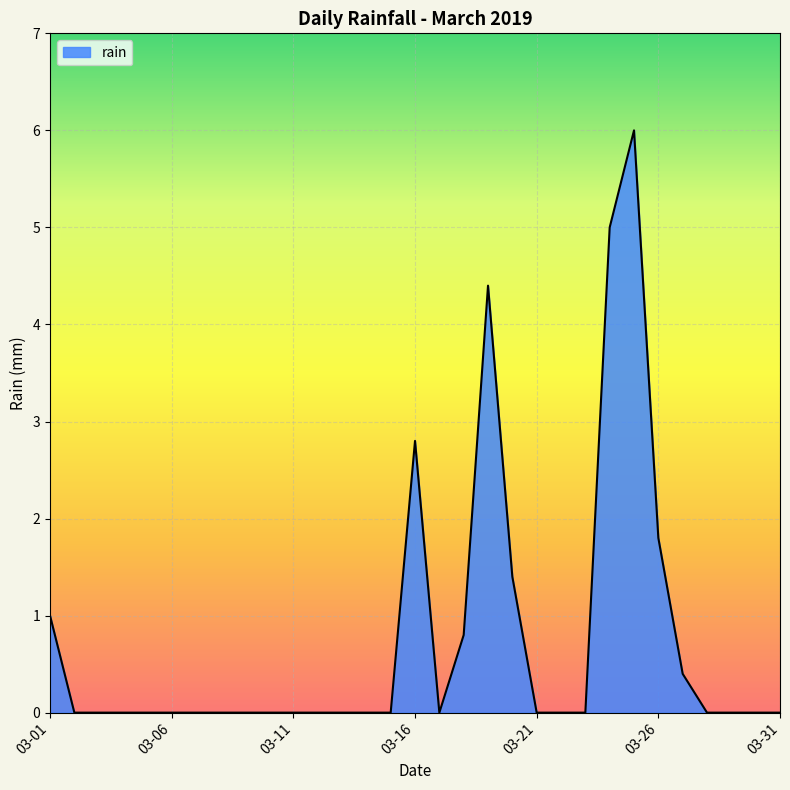

What is the difference between the maximum and minimum values?

6.0